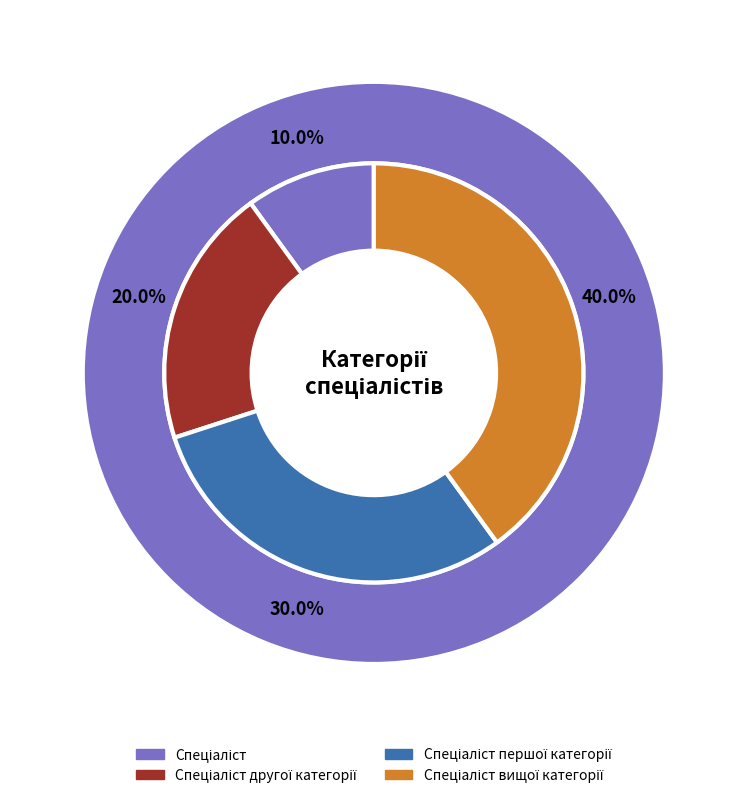

Between Спеціаліст першої категорії and Спеціаліст другої категорії, which is larger?

Спеціаліст першої категорії